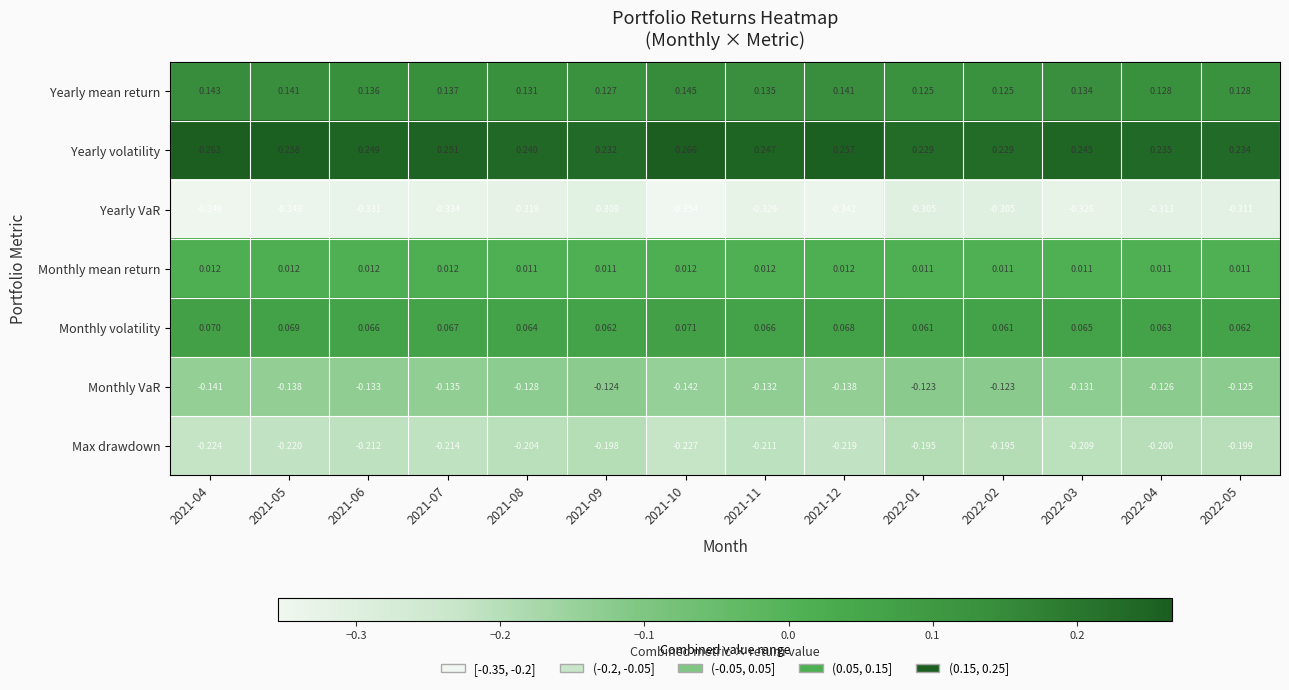

Is the value of Yearly VaR at 2021-05 greater than the value of Yearly volatility at 2022-02?

No